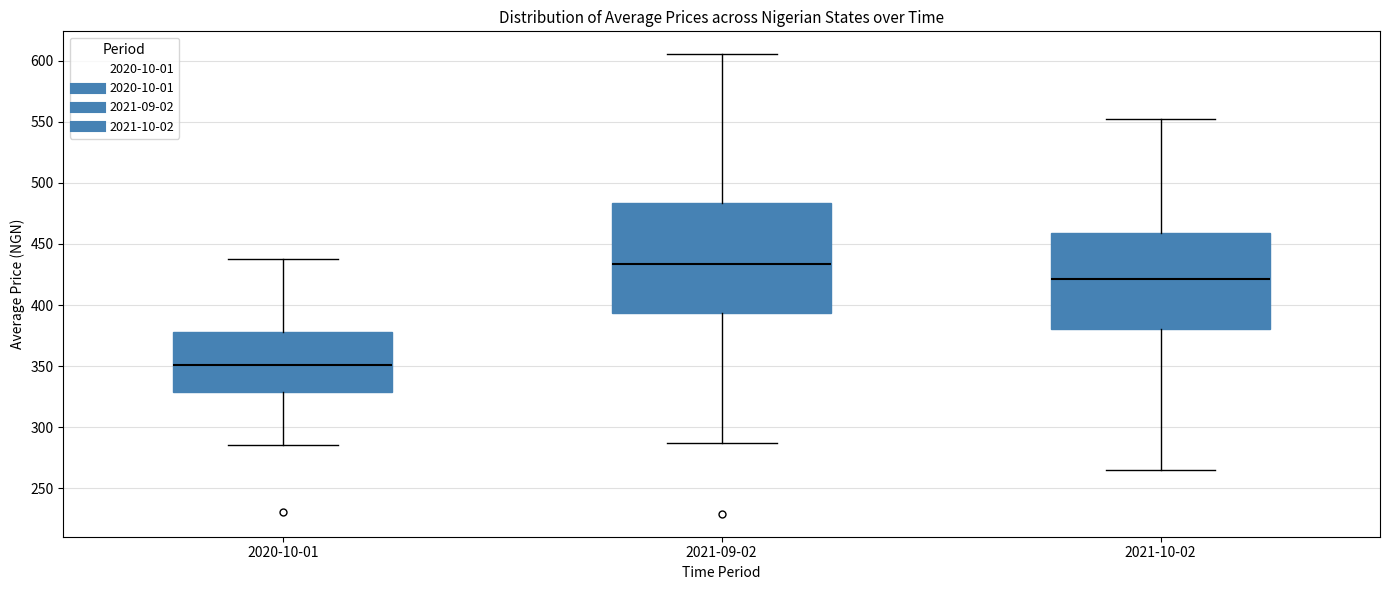

Which box has the lowest median line?

2020-10-01